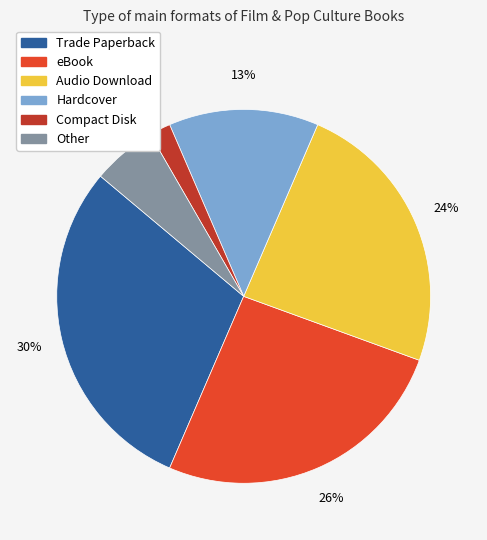

Do eBook and Other together represent more than half of the pie?

No